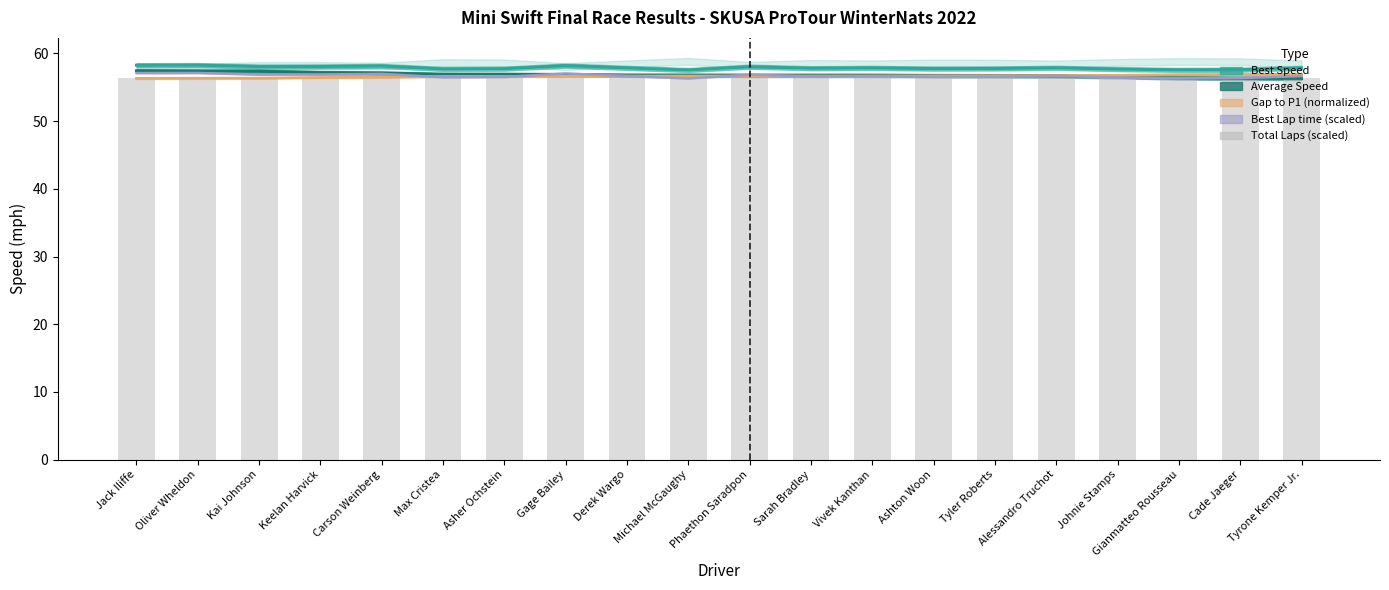

Is it true that Best Lap time (scaled) equals 89.0 at Gianmatteo Rousseau?

False